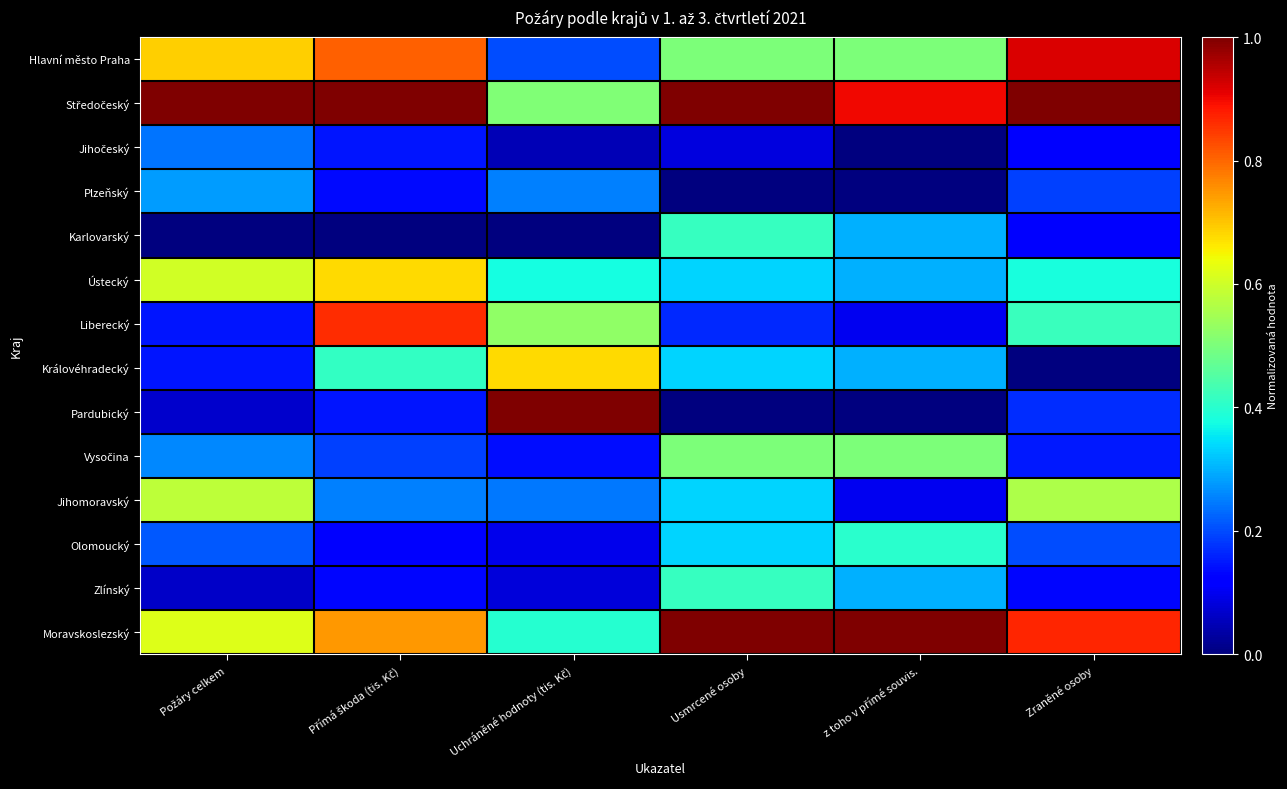

Rank the series by their maximum value, from lowest to highest.

Jihočeský, Plzeňský, Olomoucký, Karlovarský, Zlínský, Vysočina, Jihomoravský, Královéhradecký, Ústecký, Liberecký, Hlavní město Praha, Středočeský, Pardubický, Moravskoslezský